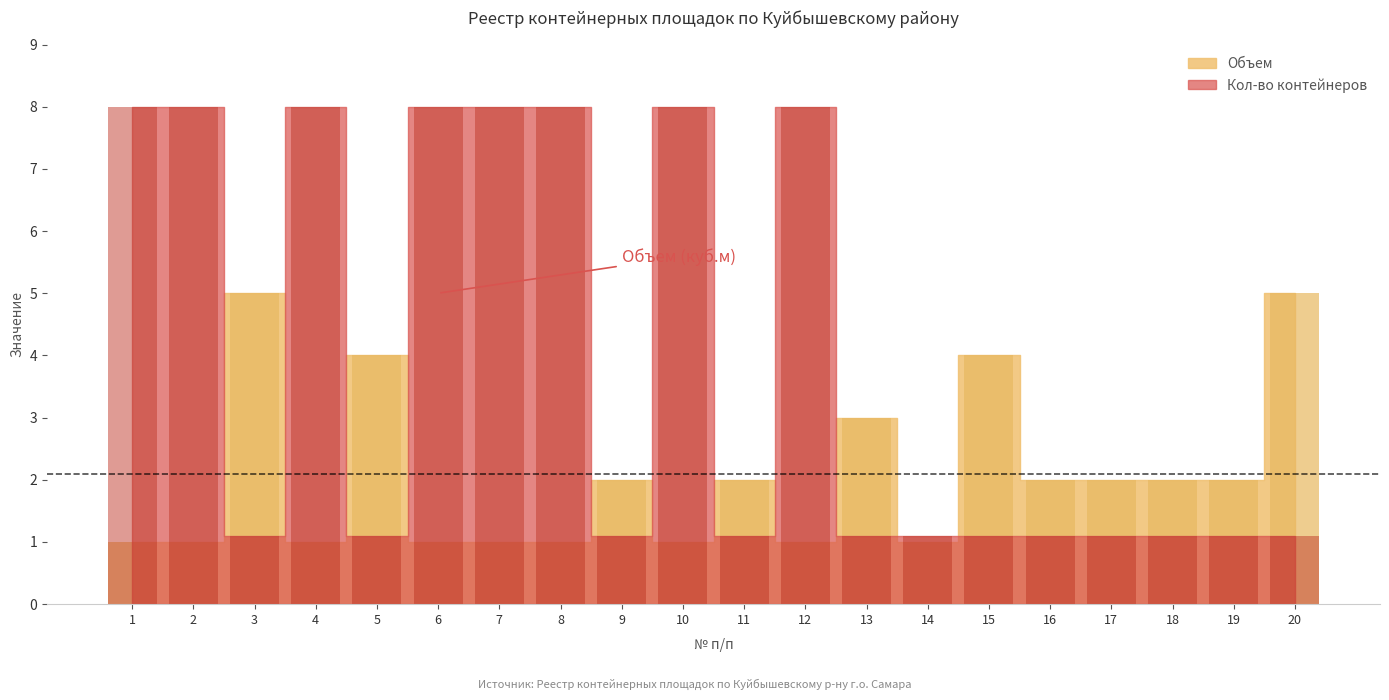

Rank the categories by Объем value from highest to lowest.

3, 20, 5, 15, 13, 9, 11, 16, 17, 18, 19, 1, 2, 4, 6, 7, 8, 10, 12, 14